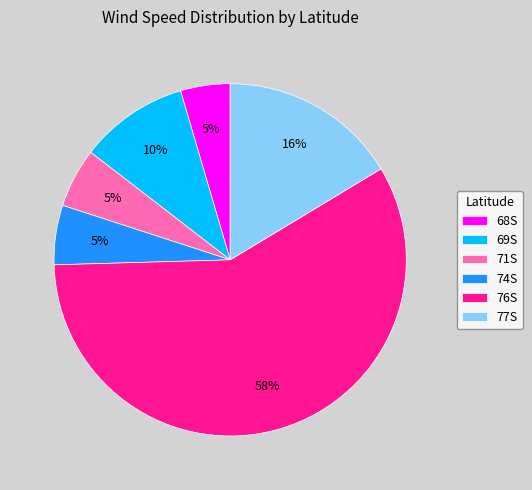

What percentage is the 74S slice, to the nearest percent?

5%